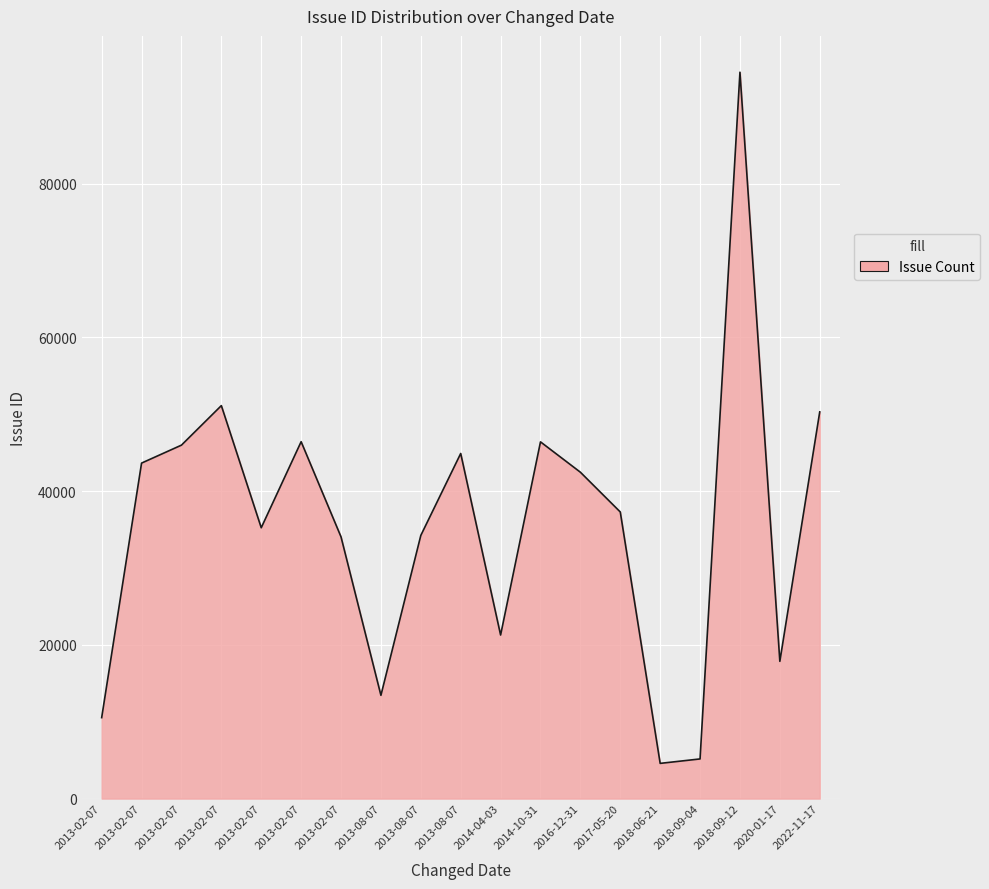

What is the difference between the second highest and second lowest values?

45975